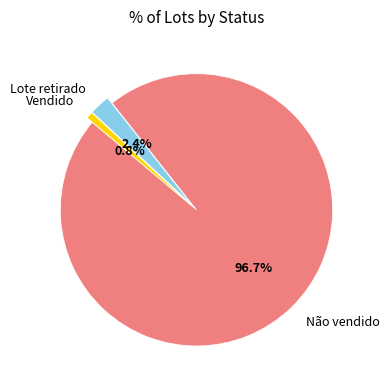

Which slice is the largest?

Não vendido